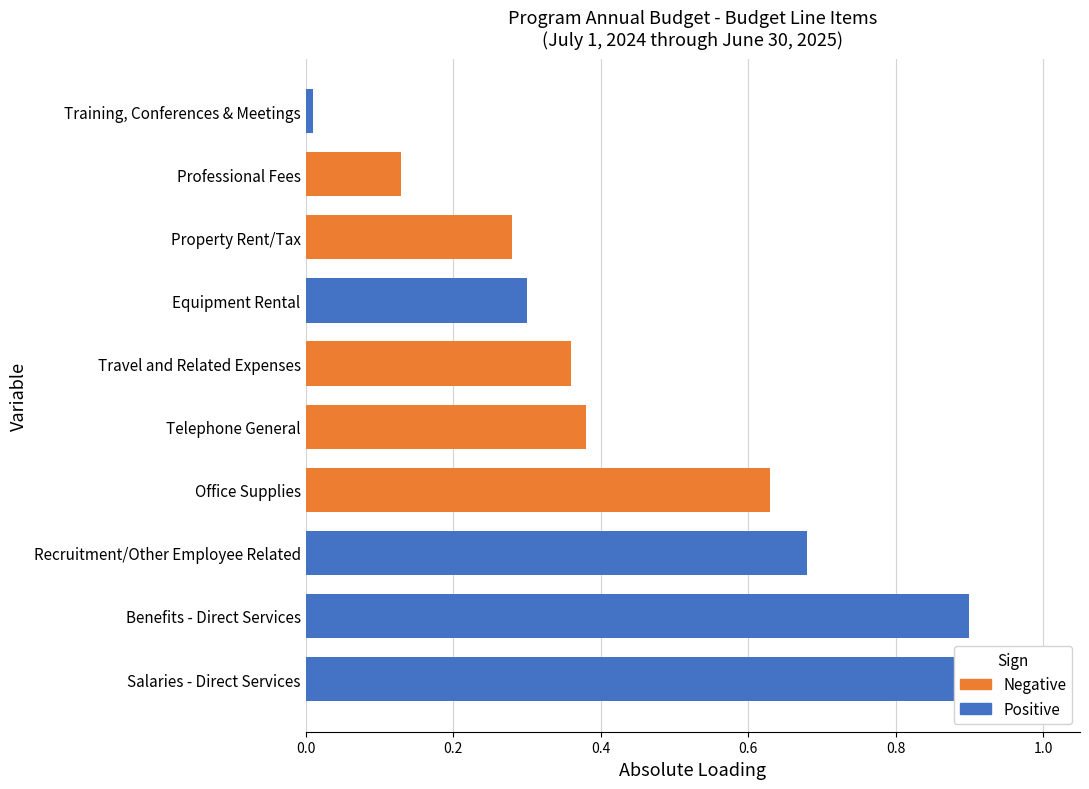

How many groups of bars are there?

10